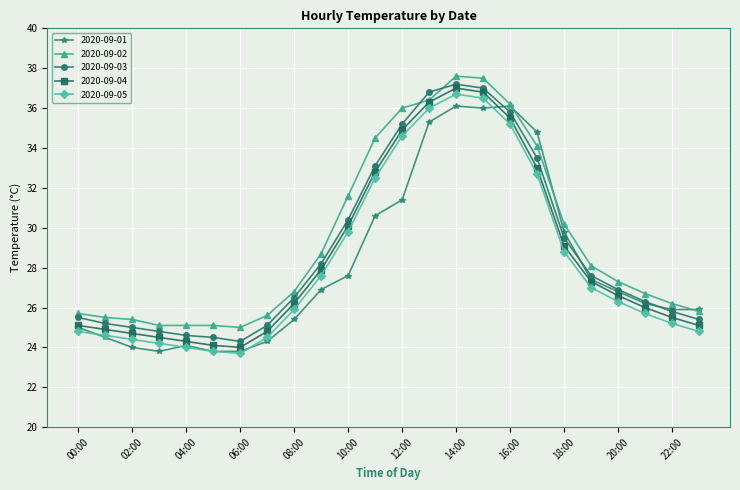

Does the chart have visible grid lines?

Yes